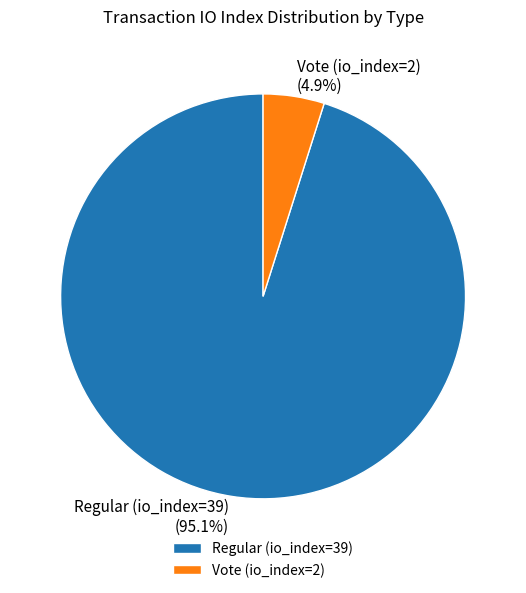

What percentage is NOT represented by Regular (io_index=39)?

4.9%